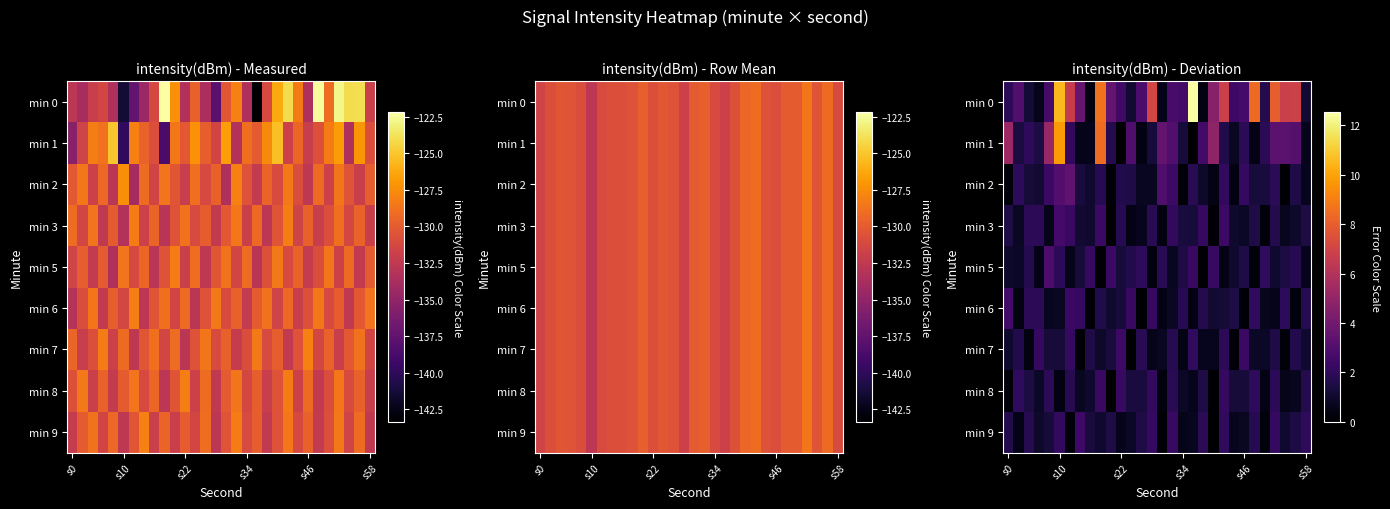

Rank the series by their maximum value, from lowest to highest.

min 8, min 7, min 9, min 6, min 3, min 5, min 2, min 1, min 0